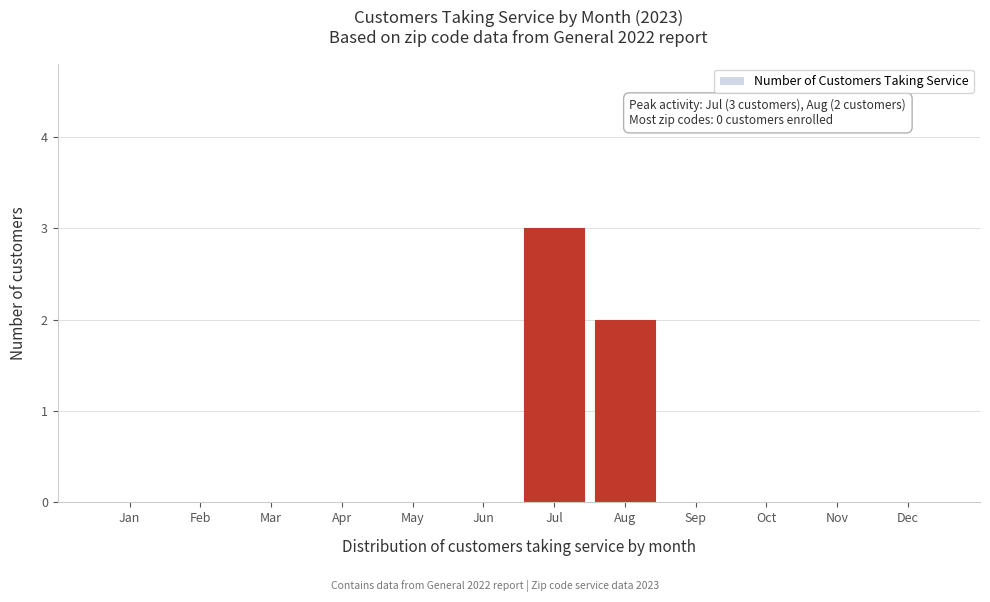

Reading right to left, extract all data points from this chart.

Dec=0	Nov=0	Oct=0	Sep=0	Aug=2	Jul=3	Jun=0	May=0	Apr=0	Mar=0	Feb=0	Jan=0